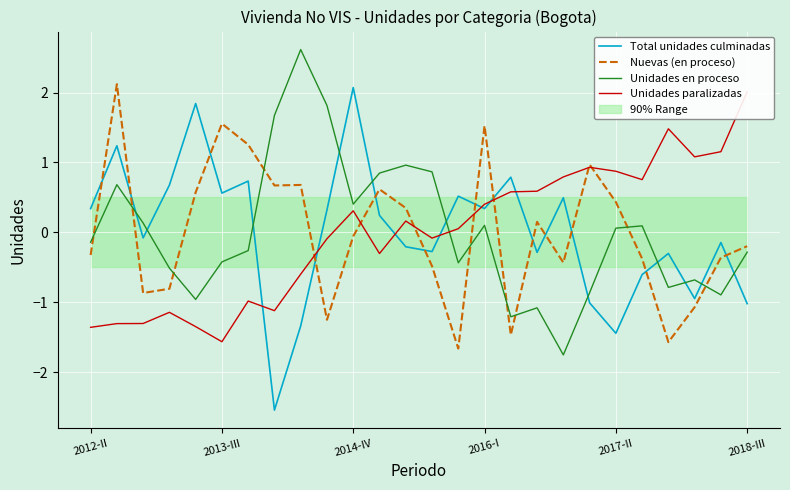

What is the value of the Unidades en proceso point at the 15th from the left?

-0.4